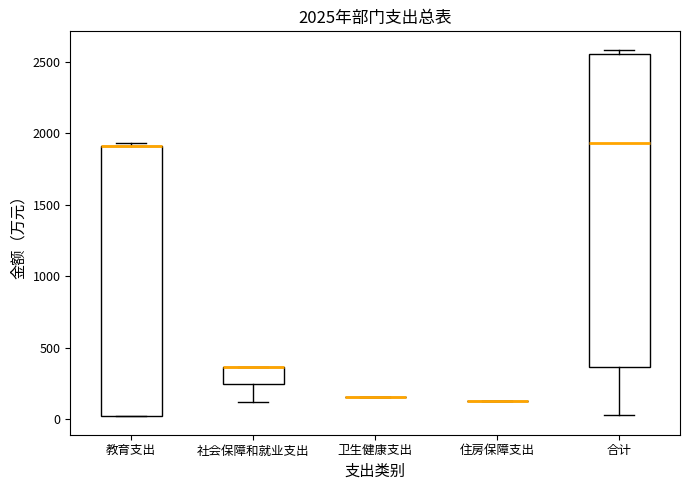

Comparing the boxes themselves (not the whiskers), which one is the tallest?

合计